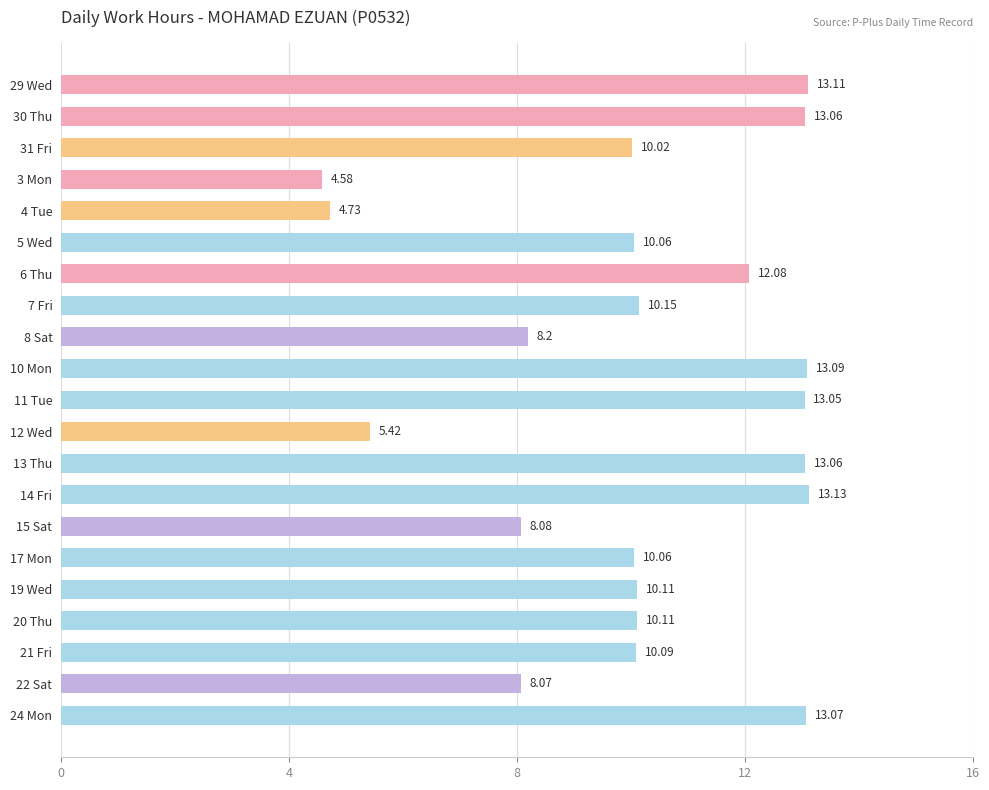

What is the change in value from 4 Tue to 14 Fri?

+8.4